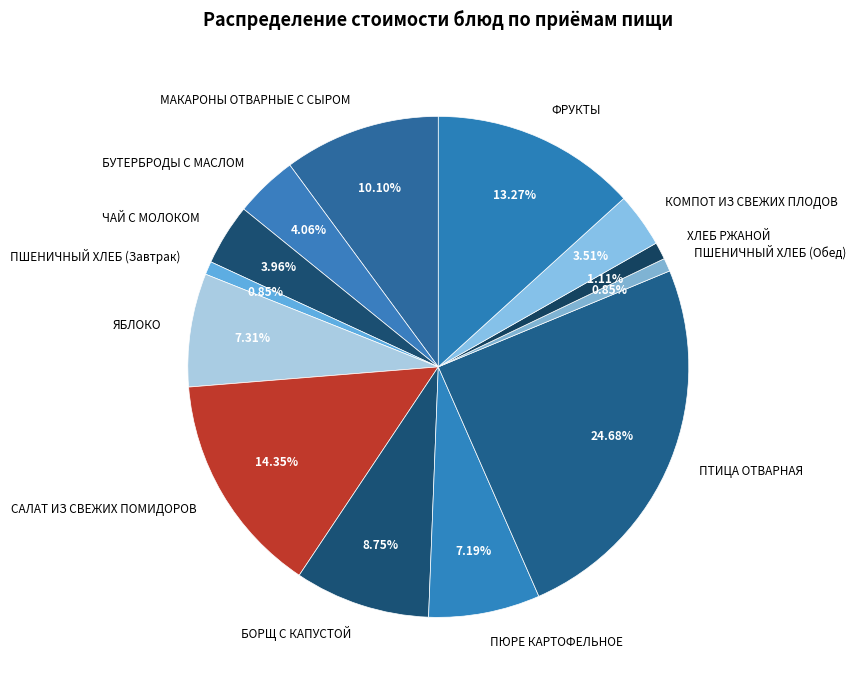

What is the ratio of the value at БУТЕРБРОДЫ С МАСЛОМ to the value at КОМПОТ ИЗ СВЕЖИХ ПЛОДОВ?

1.2